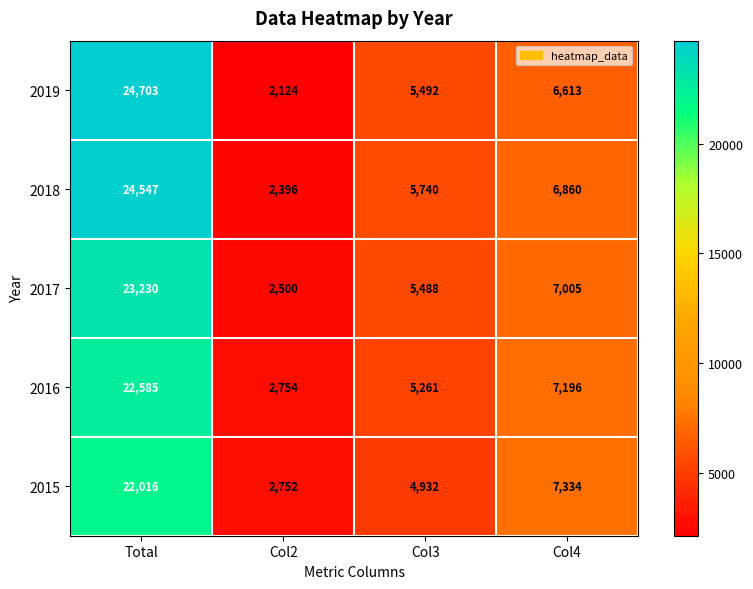

At Total, list the series in order from largest to smallest.

2019, 2018, 2017, 2016, 2015